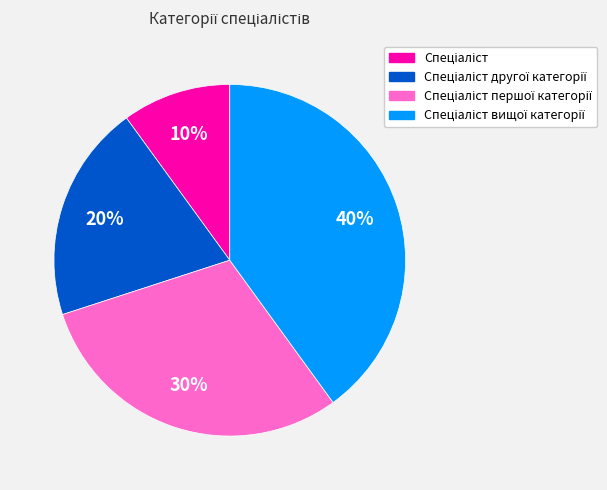

To the nearest percent, what is the average slice percentage?

25%